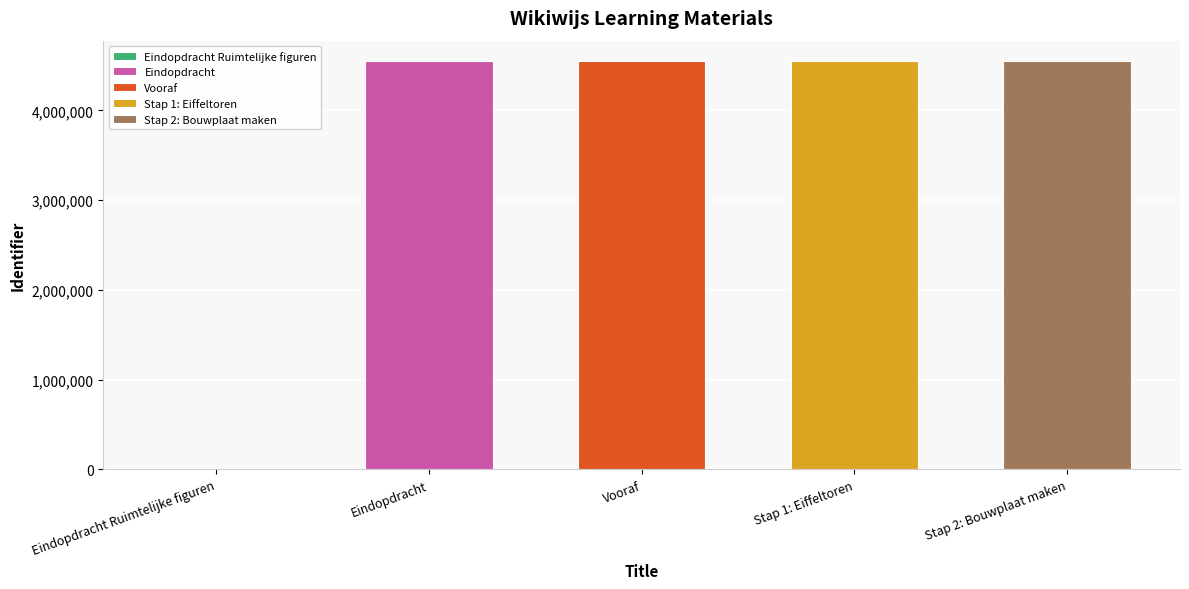

What is the change in value from Eindopdracht Ruimtelijke figuren to Eindopdracht?

+4548337